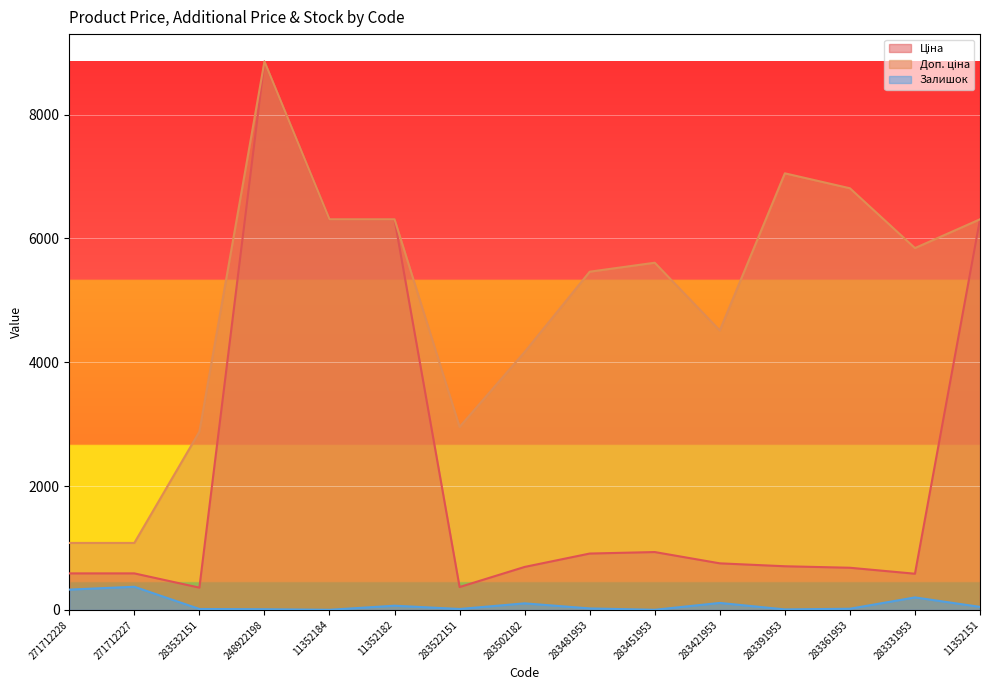

How many values in the Ціна series are below 705?

7